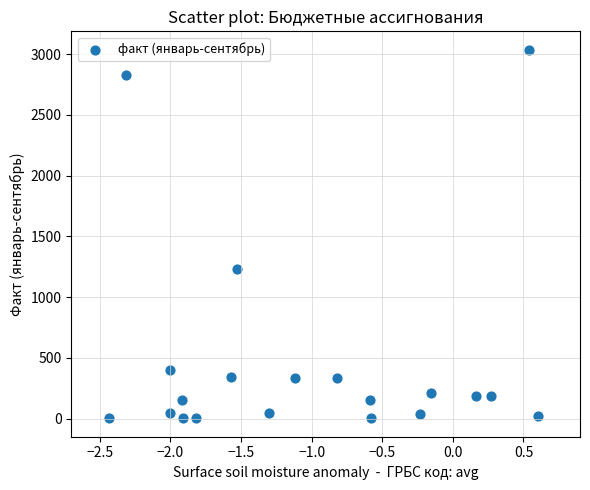

What Y value in the scatter plot is closest to 1518?

1228.5